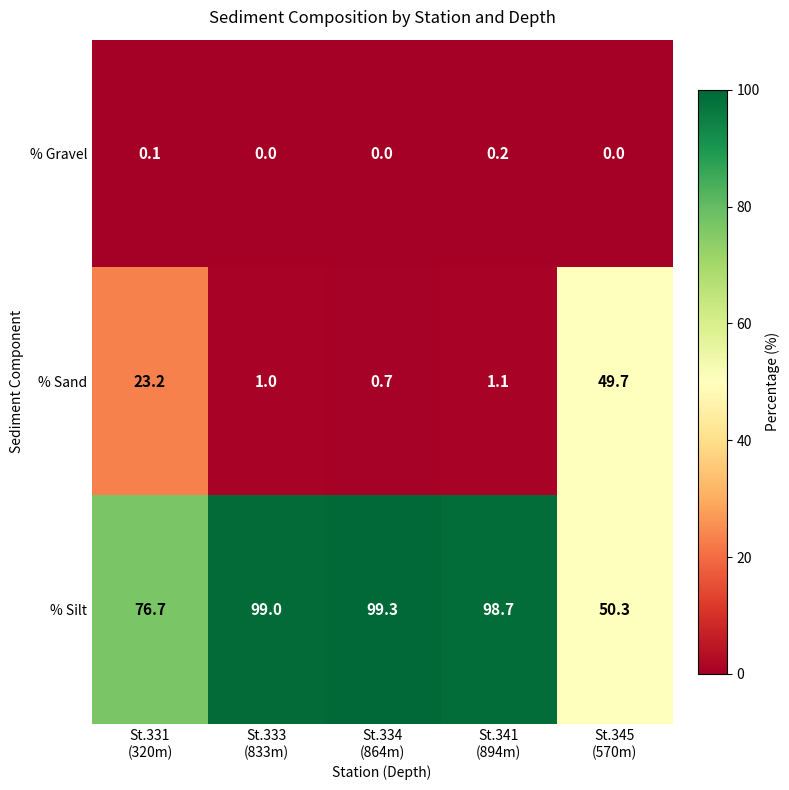

How many % Gravel values are between 0 and 1?

5